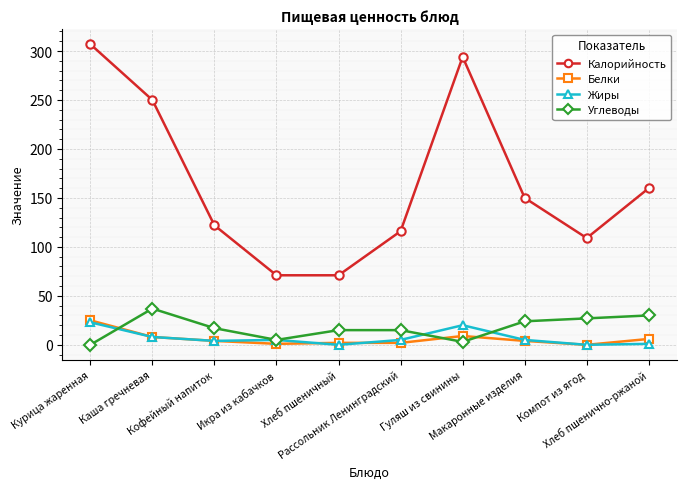

Which series has the widest spread of values?

Калорийность